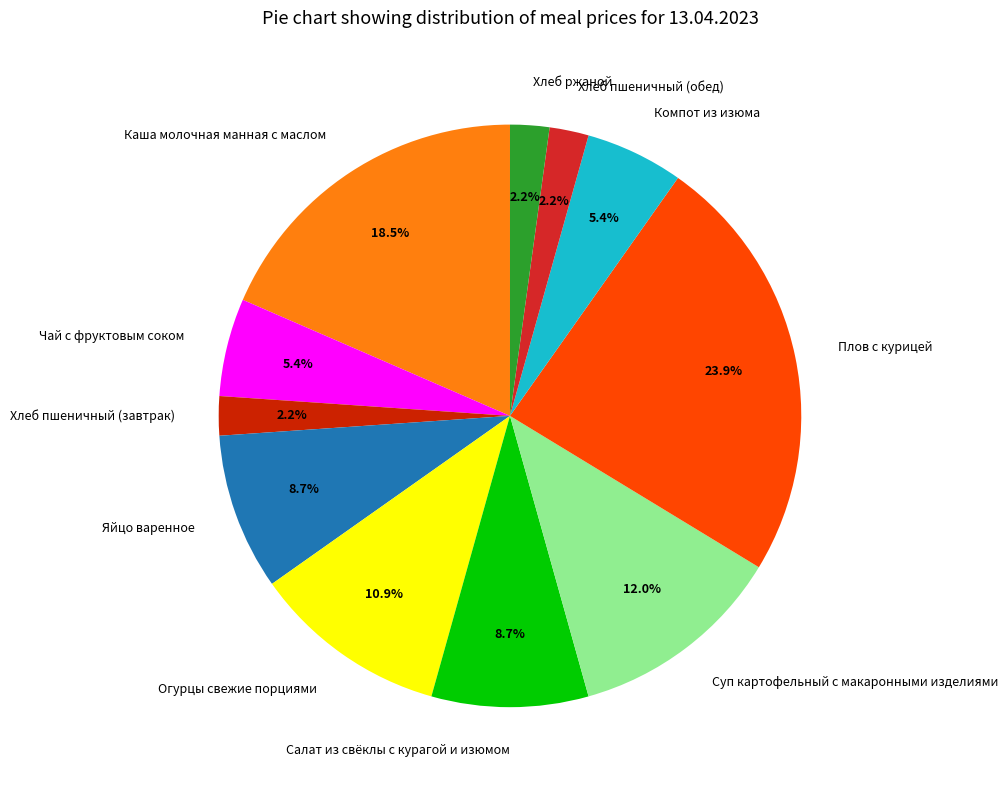

To the nearest percent, what is the combined percentage of Чай с фруктовым соком and Салат из свёклы с курагой и изюмом?

14%